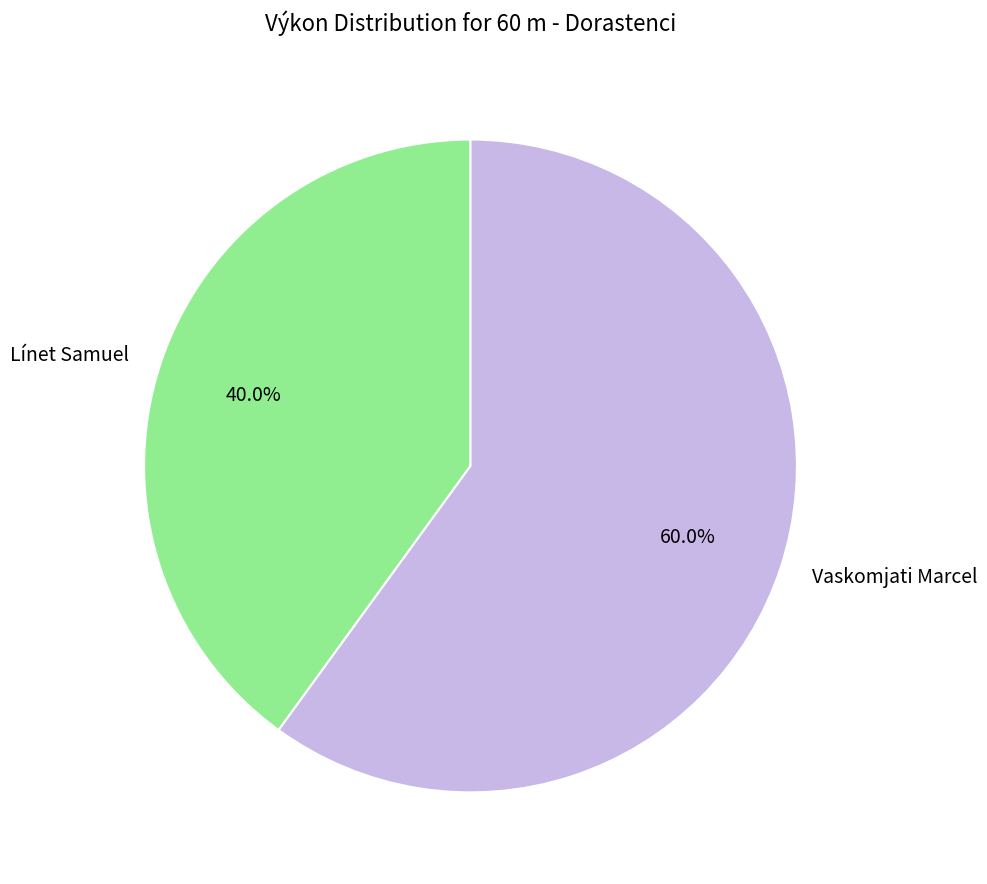

Rank the categories by value from lowest to highest.

Línet Samuel, Vaskomjati Marcel